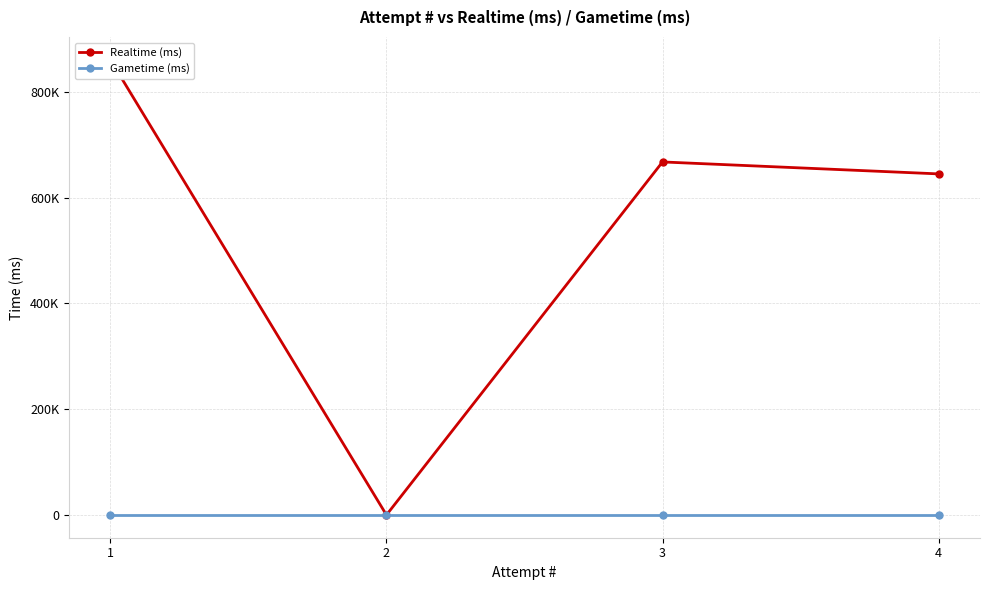

Reading left to right, what are all the values shown in this chart?

Realtime (ms): 1=860923	2=0	3=667601	4=645002
Gametime (ms): 1=0	2=0	3=0	4=0